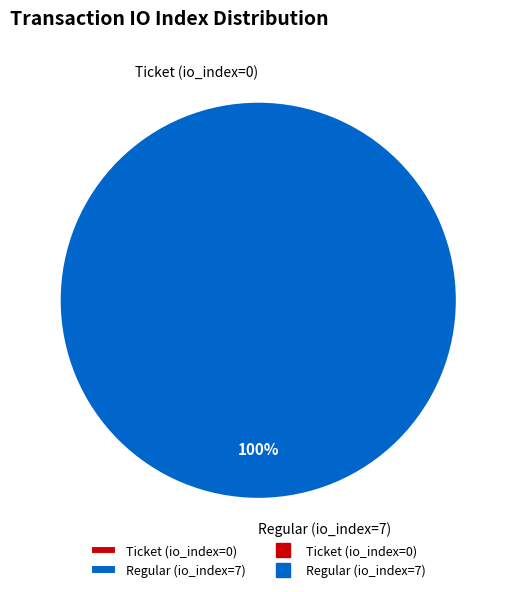

Combined, do Ticket (io_index=0) and Regular (io_index=7) account for over 50%?

Yes